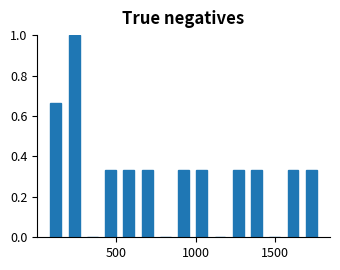

Read against the x-axis, roughly where is the centre of the tallest bar?

250